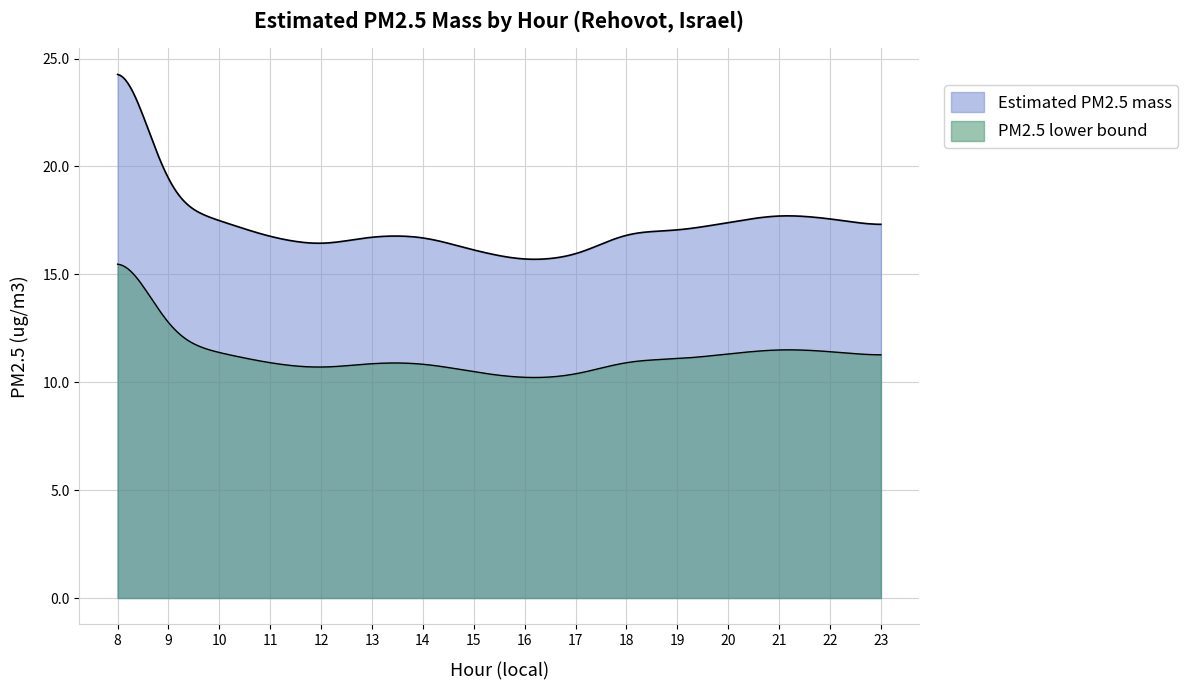

Which label corresponds to the smallest value in the chart?

16